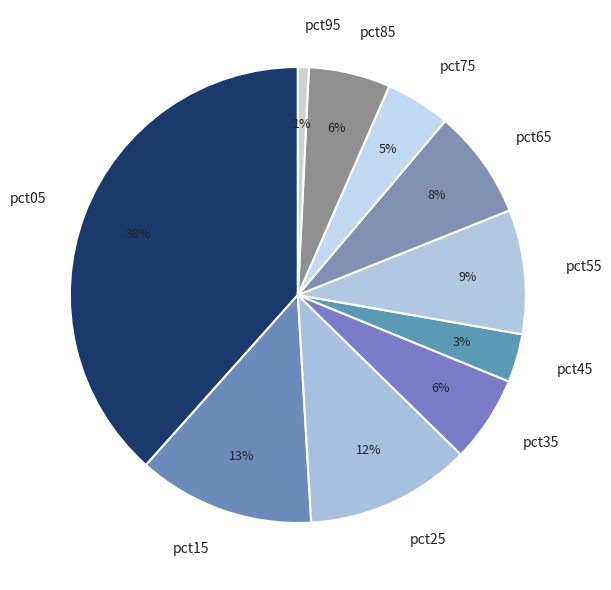

What percentage is the pct75 slice, to the nearest percent?

5%